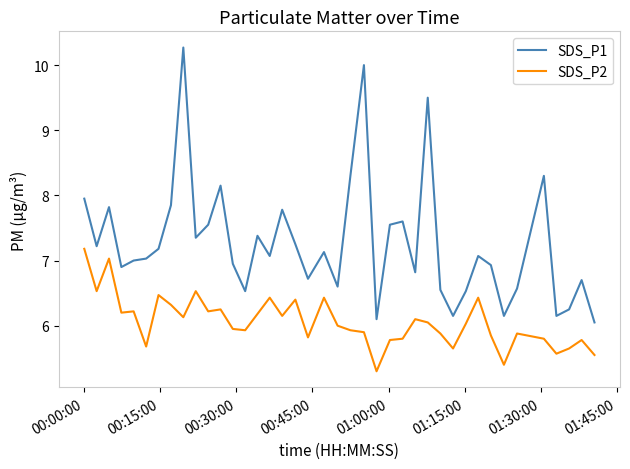

True or false: SDS_P2 and SDS_P1 cross at least once.

False